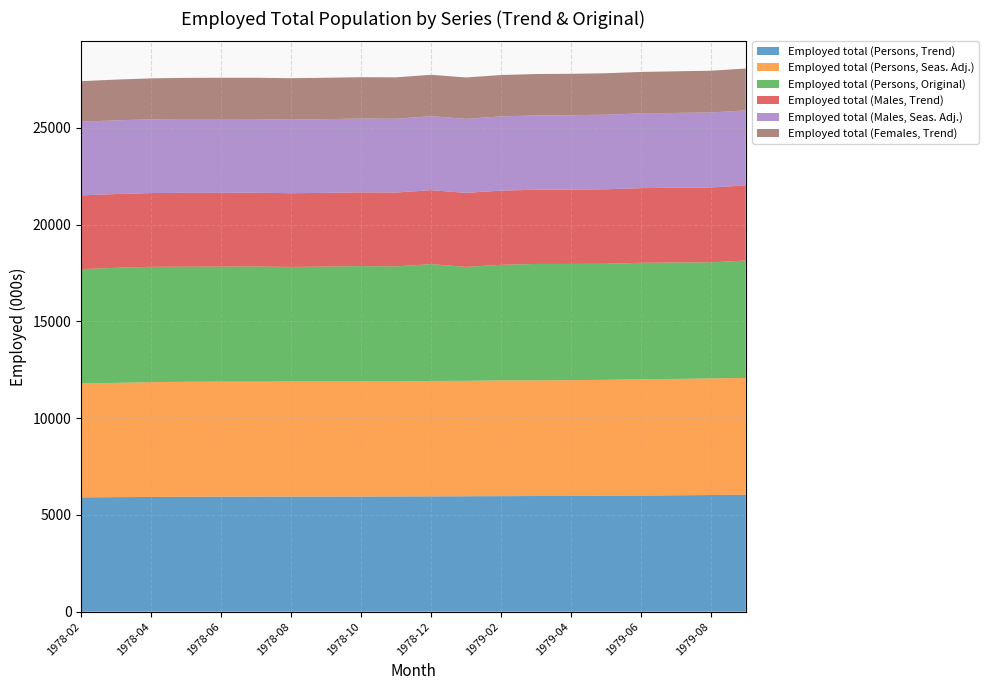

Reading left to right, extract all data points from this chart.

Employed total (Persons, Trend): 5907.0	5917.5	5927.5	5936.3	5943.0	5946.5	5947.3	5947.5	5949.2	5953.2	5958.2	5963.7	5969.5	5975.9	5982.9	5990.6	6000.3	6012.7	6027.6	6044.5
Employed total (Persons, Seas. Adj.): 5899.8	5905.4	5932.7	5943.0	5946.1	5942.9	5947.2	5947.3	5949.9	5943.5	5964.8	5965.1	5980.5	5974.5	5979.5	5989.8	6016.6	6013.4	6026.8	6031.1
Employed total (Persons, Original): 5892.7	5945.8	5958.8	5949.3	5941.3	5947.3	5918.4	5938.6	5957.1	5945.3	6036.0	5886.8	5972.8	6017.1	6005.6	5995.5	6010.6	6017.9	5993.9	6070.4
Employed total (Males, Trend): 3811.1	3812.1	3813.0	3813.2	3812.3	3810.6	3809.2	3809.2	3811.5	3815.8	3820.9	3826.3	3831.7	3837.4	3843.9	3850.8	3858.0	3865.4	3872.7	3879.5
Employed total (Males, Seas. Adj.): 3807.2	3808.2	3811.3	3818.2	3815.5	3806.1	3805.0	3808.2	3812.5	3815.0	3825.4	3824.9	3837.9	3838.7	3842.4	3856.0	3861.5	3864.3	3876.4	3876.5
Employed total (Females, Trend): 2095.8	2105.4	2114.4	2123.1	2130.7	2135.9	2138.2	2138.2	2137.7	2137.4	2137.3	2137.4	2137.8	2138.5	2139.1	2139.9	2142.3	2147.4	2155.0	2165.0